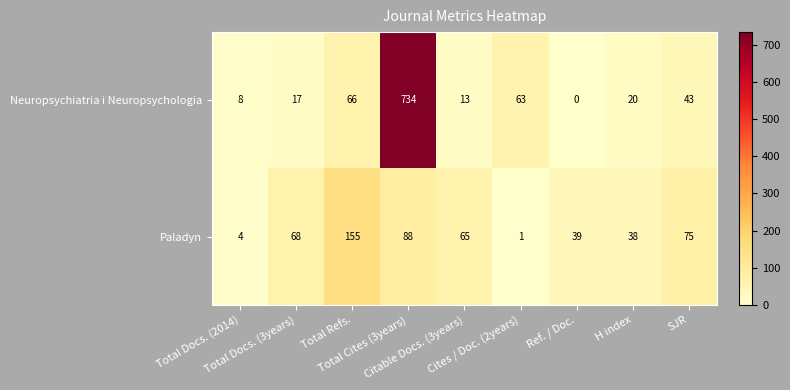

What is the sum of all Paladyn values?

533